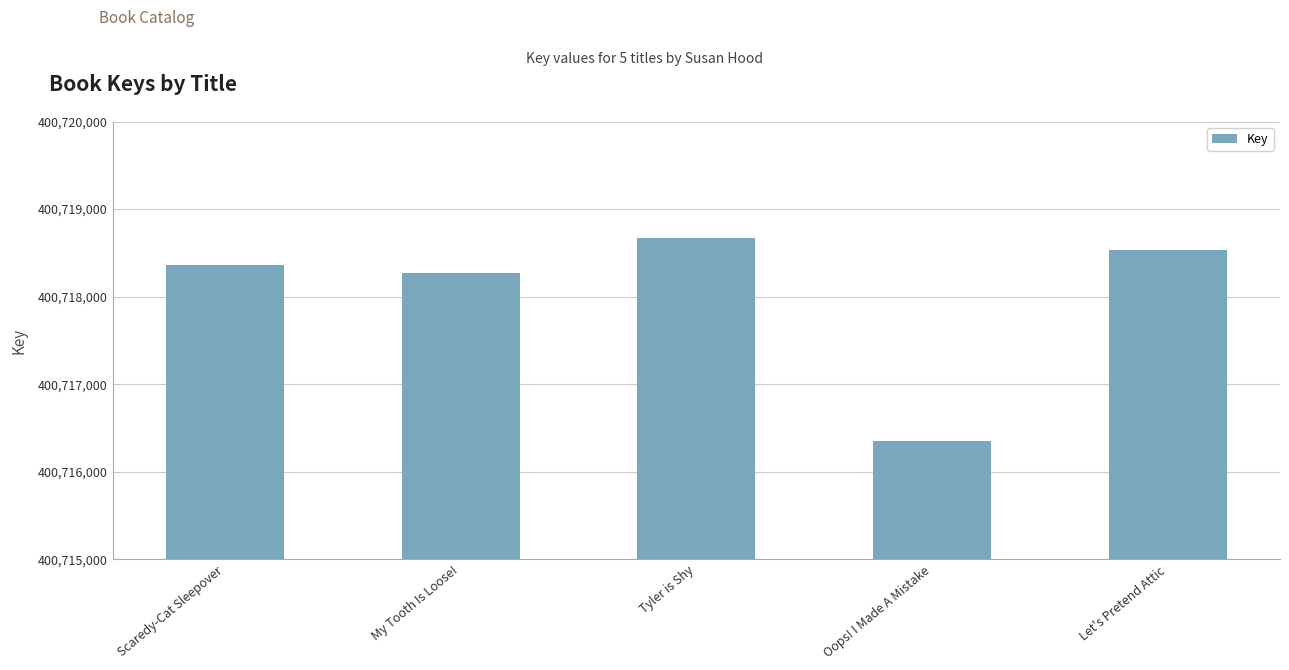

How many data points does each series have?

5